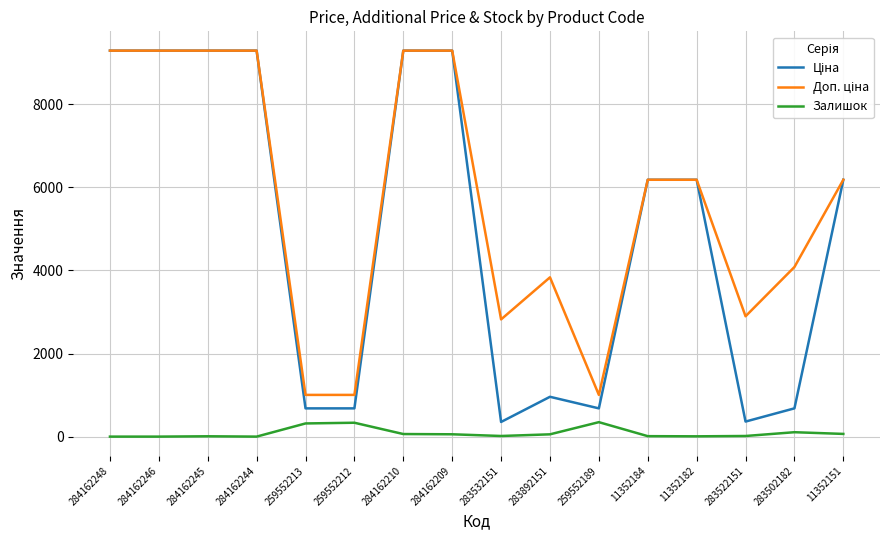

What is the difference between the highest and lowest values at 259552189?

656.1